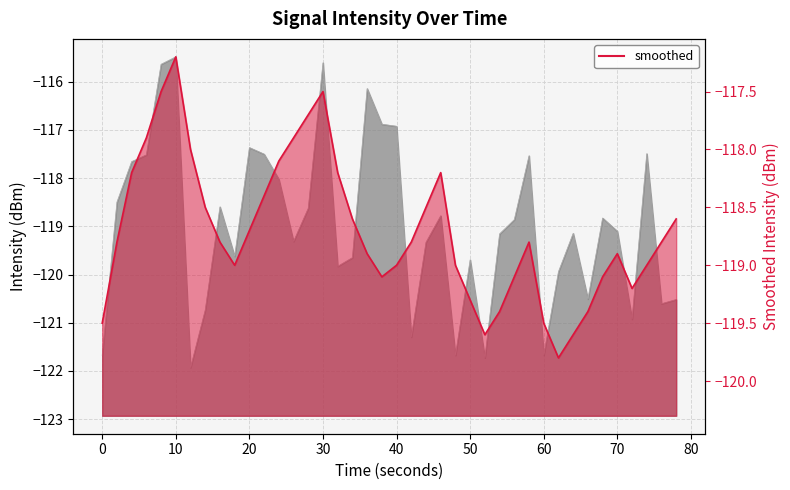

Which has a higher value, 33 or 16?

16